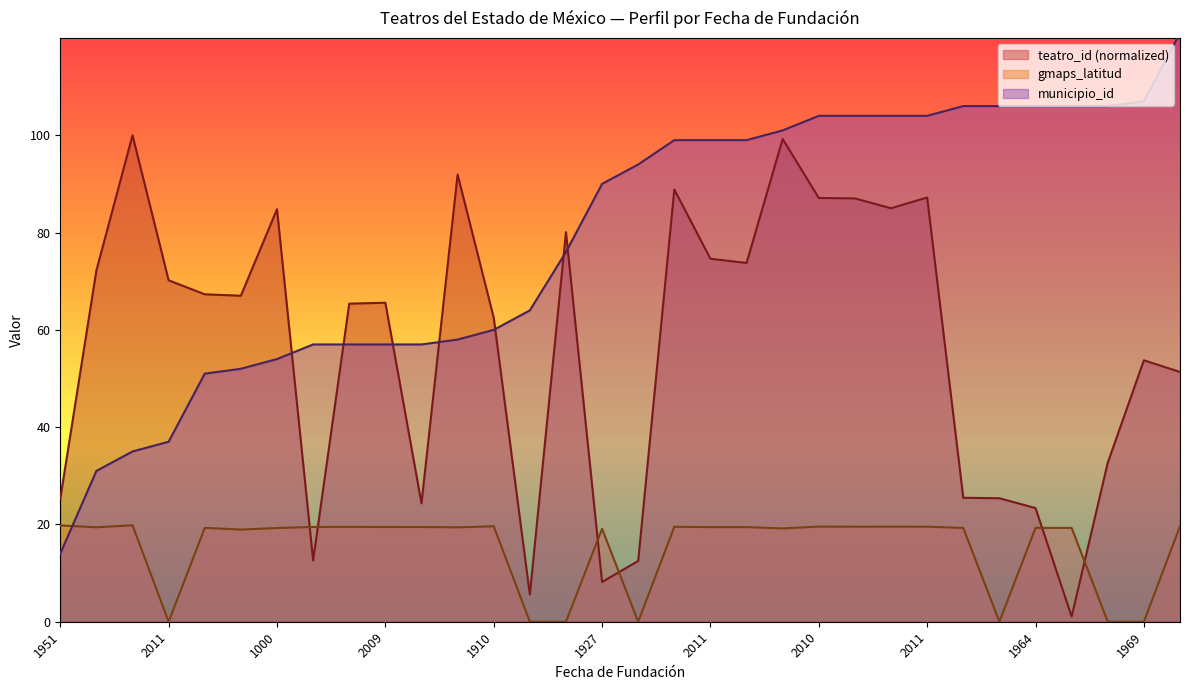

What is the difference between the gmaps_latitud values at 2010 and 1000?

0.3